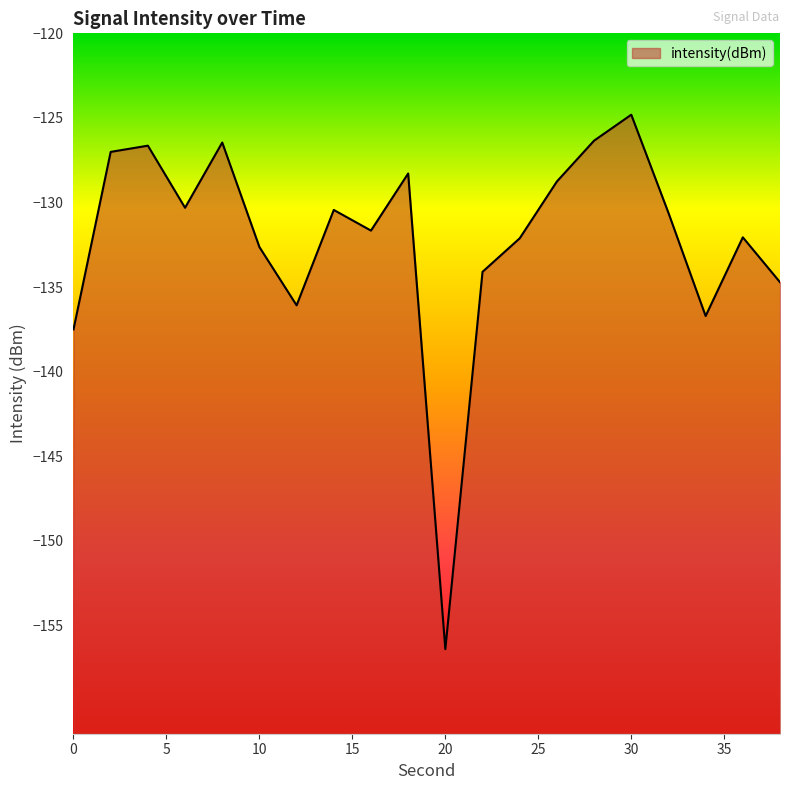

How many data points are less than -130?

13